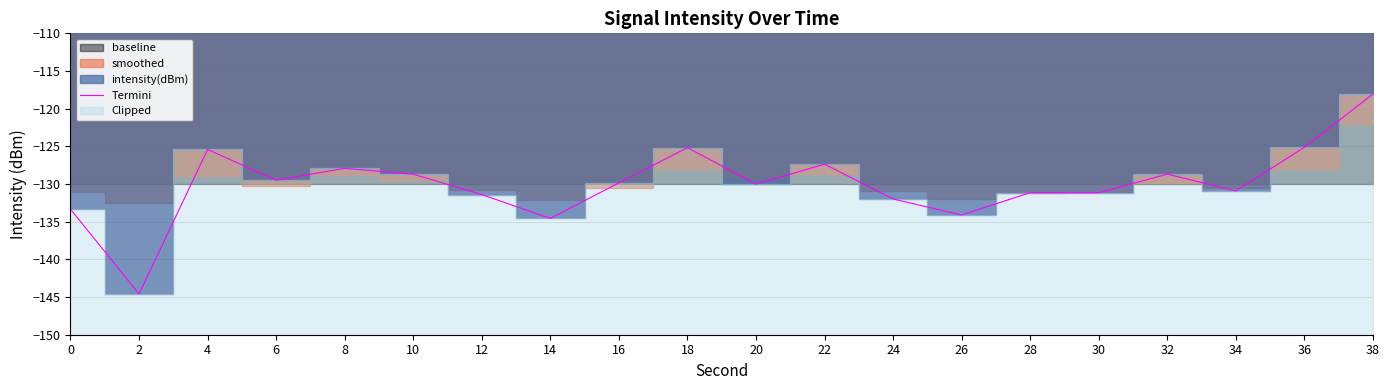

Does the chart have visible grid lines?

Yes